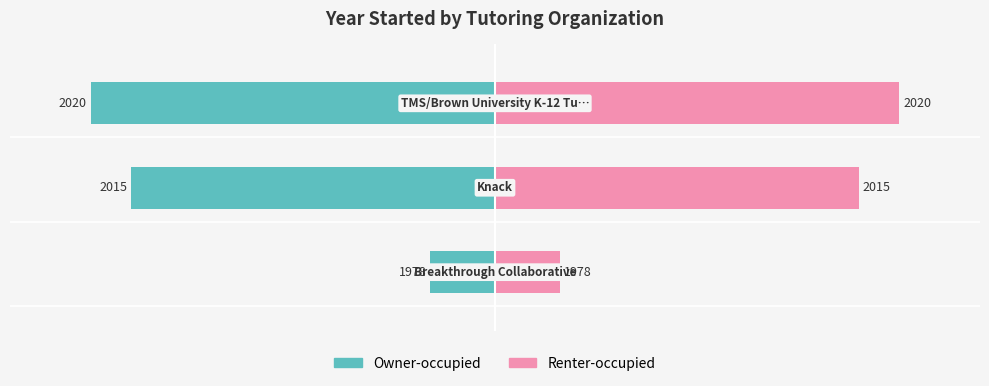

Rank the series by their average value, from highest to lowest.

Renter-occupied, Owner-occupied